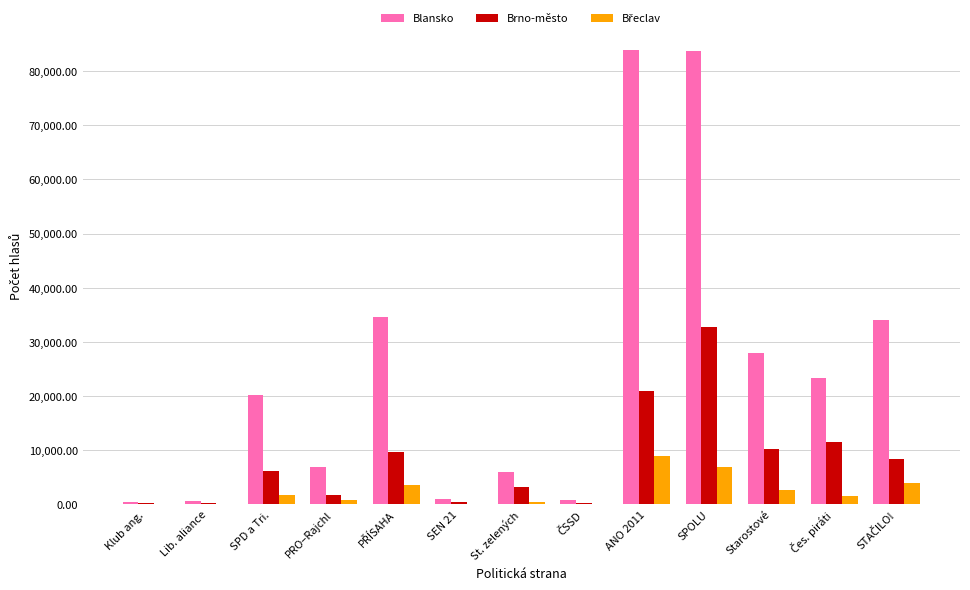

At which category is the sum across all series the highest?

SPOLU